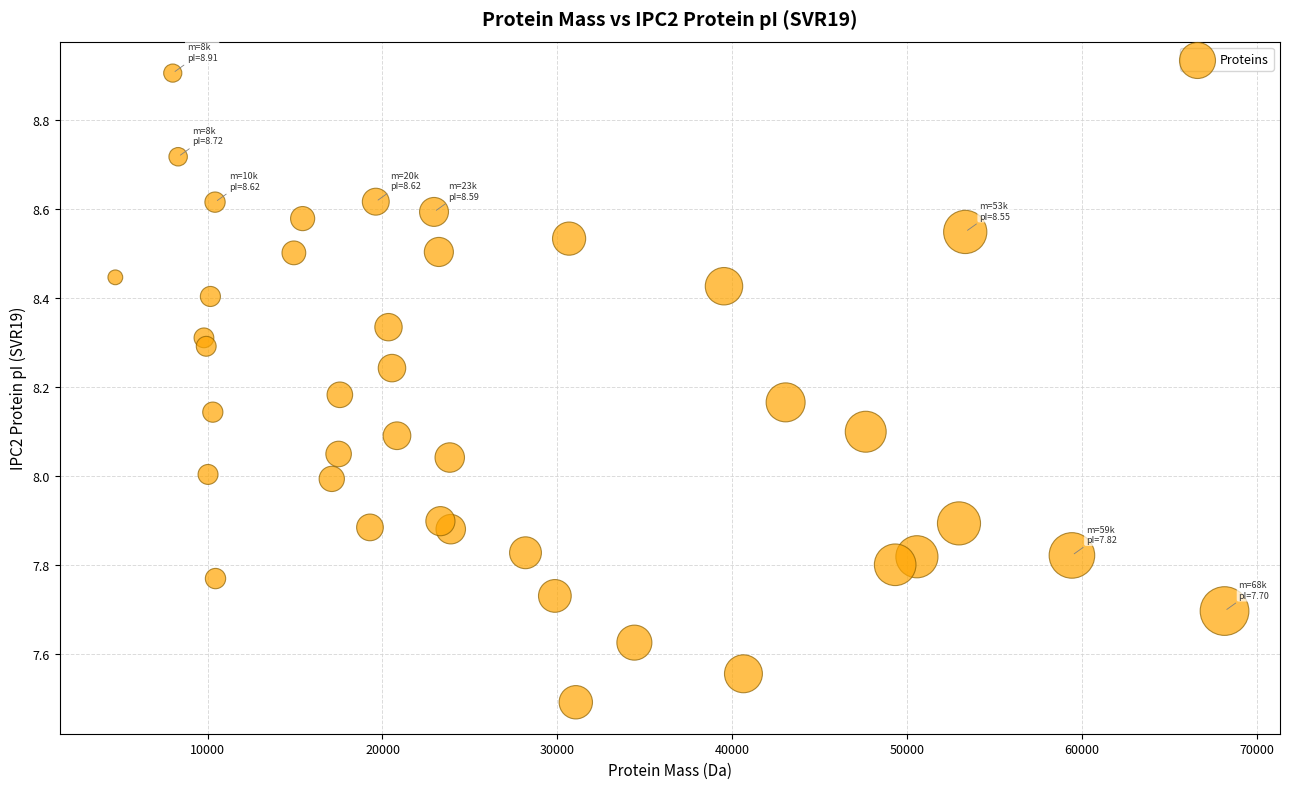

How many data points are displayed?

40